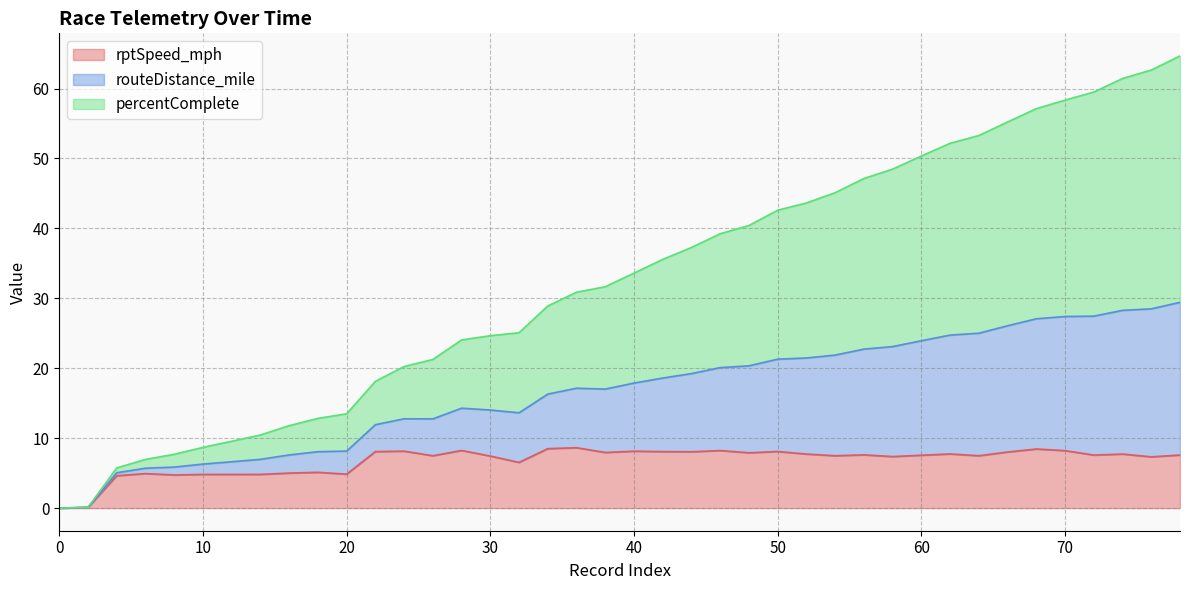

At how many categories does at least one series exceed 54?

7